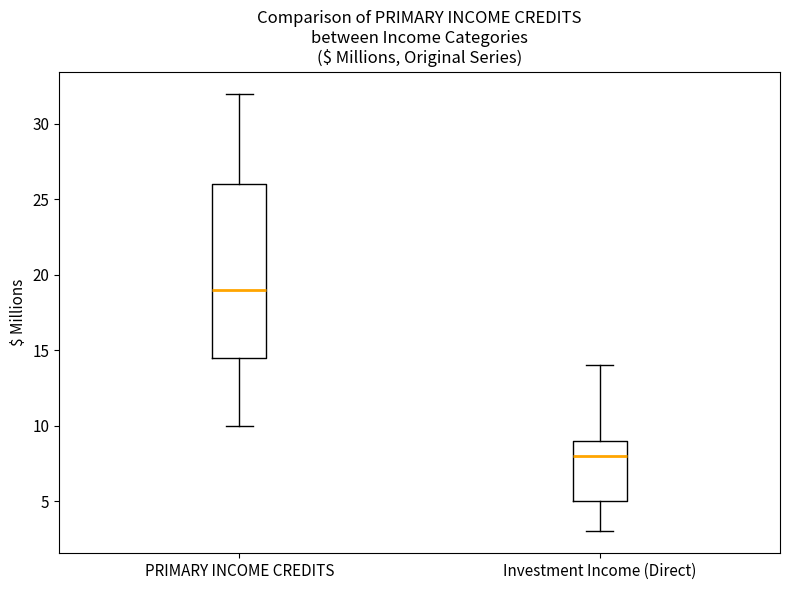

Where is the upper edge of the box for Investment Income (Direct) on the y-axis? The values are not printed on the chart, so give them approximately, as read against the axis.

9.0